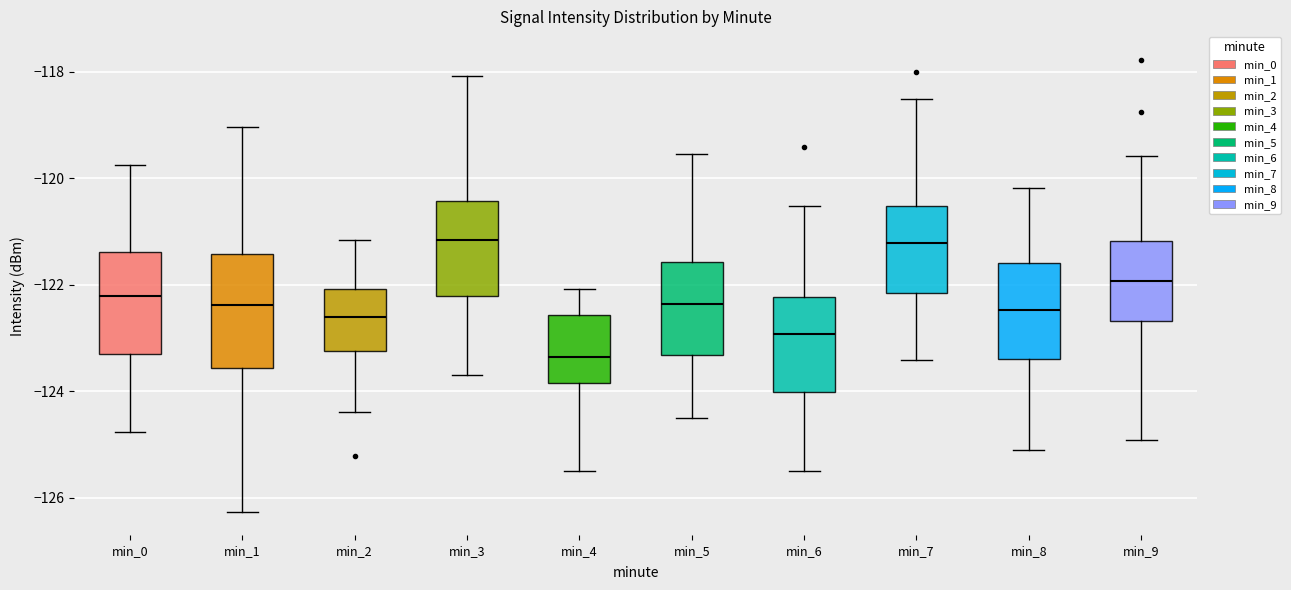

Reading left to right, read every box against the y-axis: the position of its median line, the range the box covers, and the ends of its whiskers. The values are not printed on the chart, so give them approximately, as read against the axis.

min_0: median -122.2, box -123.2 to -121.4, whiskers -124.8 to -119.8
min_1: median -122.4, box -123.6 to -121.4, whiskers -126.2 to -119.0
min_2: median -122.6, box -123.2 to -122.0, whiskers -124.4 to -121.2
min_3: median -121.2, box -122.2 to -120.4, whiskers -123.8 to -118.0
min_4: median -123.4, box -123.8 to -122.6, whiskers -125.4 to -122.0
min_5: median -122.4, box -123.4 to -121.6, whiskers -124.6 to -119.6
min_6: median -123.0, box -124.0 to -122.2, whiskers -125.4 to -120.6
min_7: median -121.2, box -122.2 to -120.6, whiskers -123.4 to -118.6
min_8: median -122.4, box -123.4 to -121.6, whiskers -125.2 to -120.2
min_9: median -122.0, box -122.6 to -121.2, whiskers -125.0 to -119.6